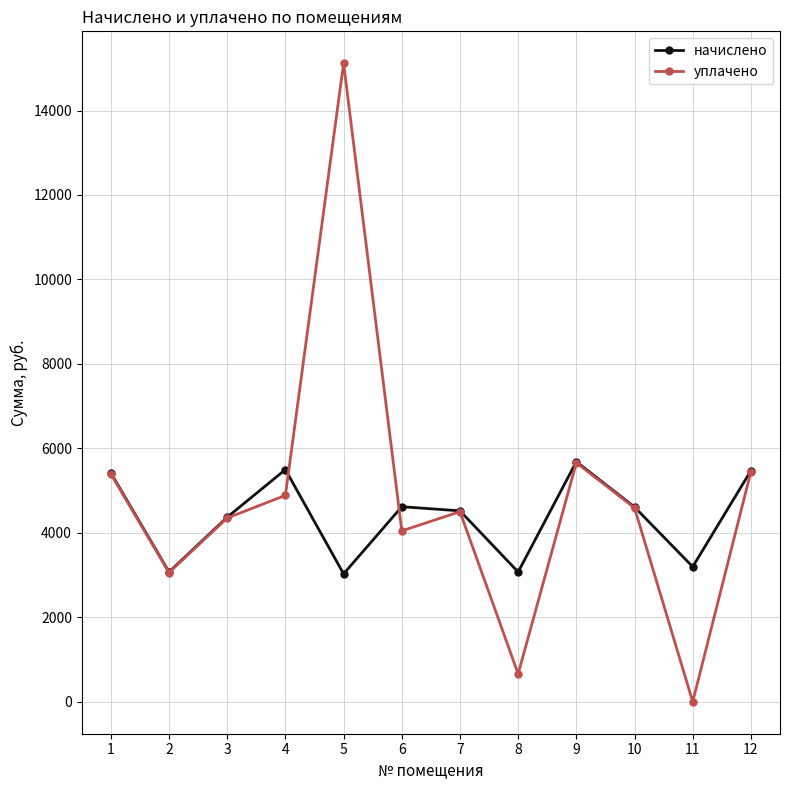

Is it true that начислено equals 1589.3 at 5?

False